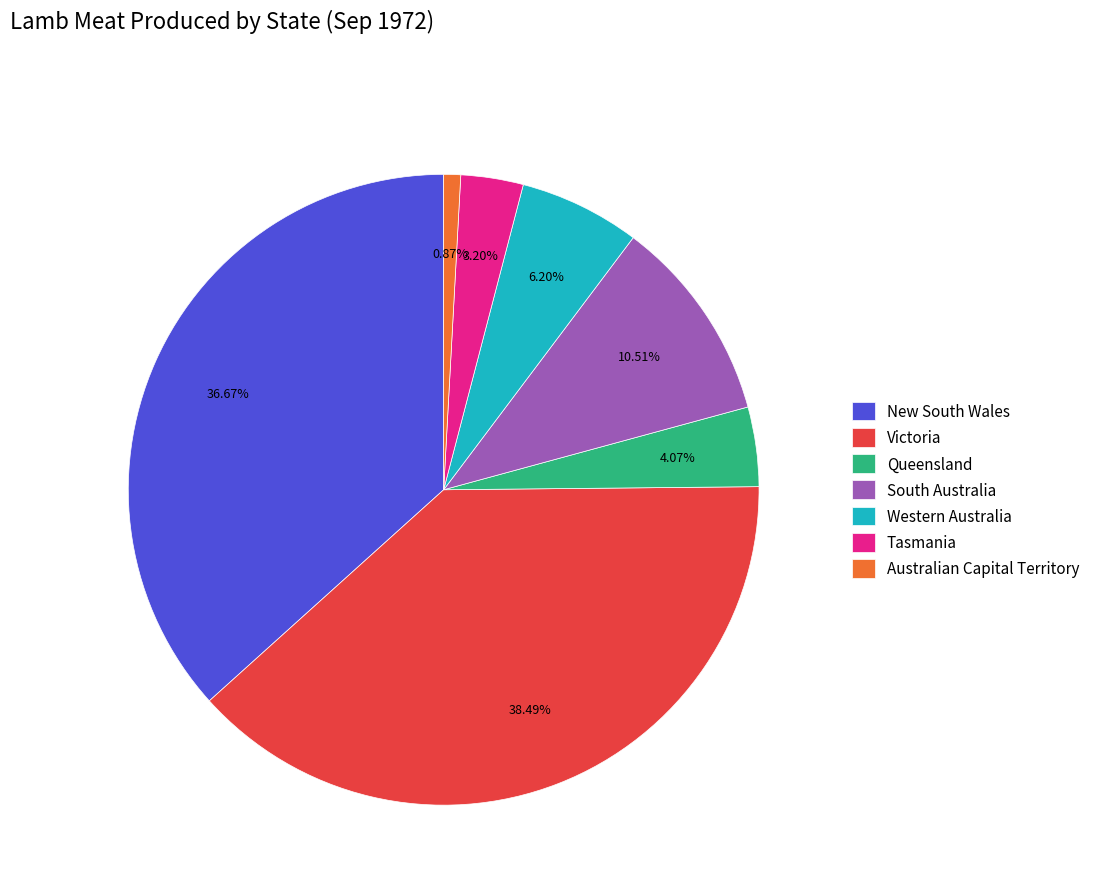

What percentage is the Western Australia slice, to the nearest percent?

6%